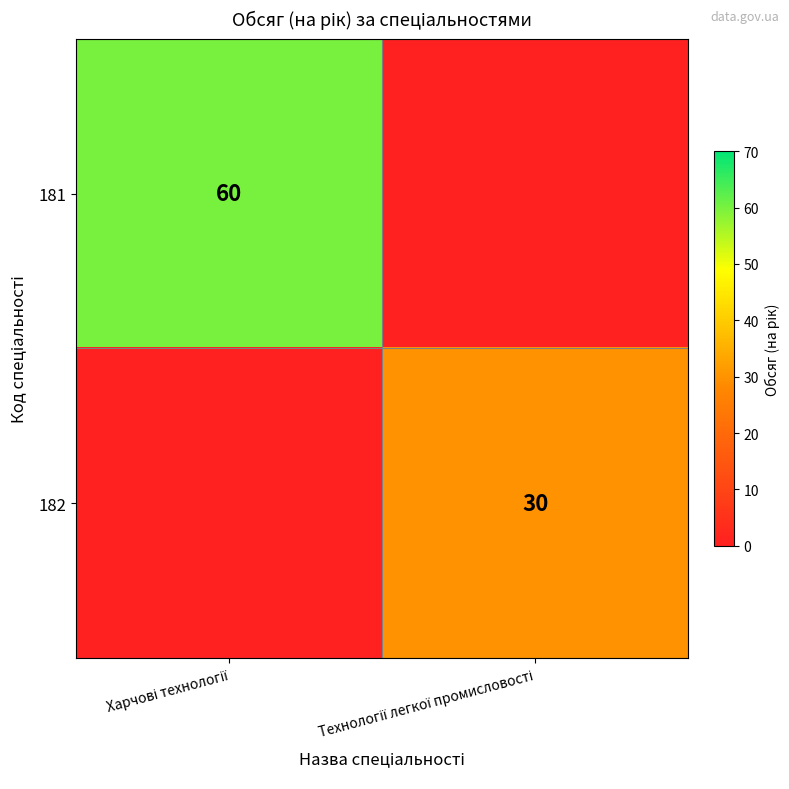

Read the 182 value at Технології легкої промисловості, to the nearest 5.

30